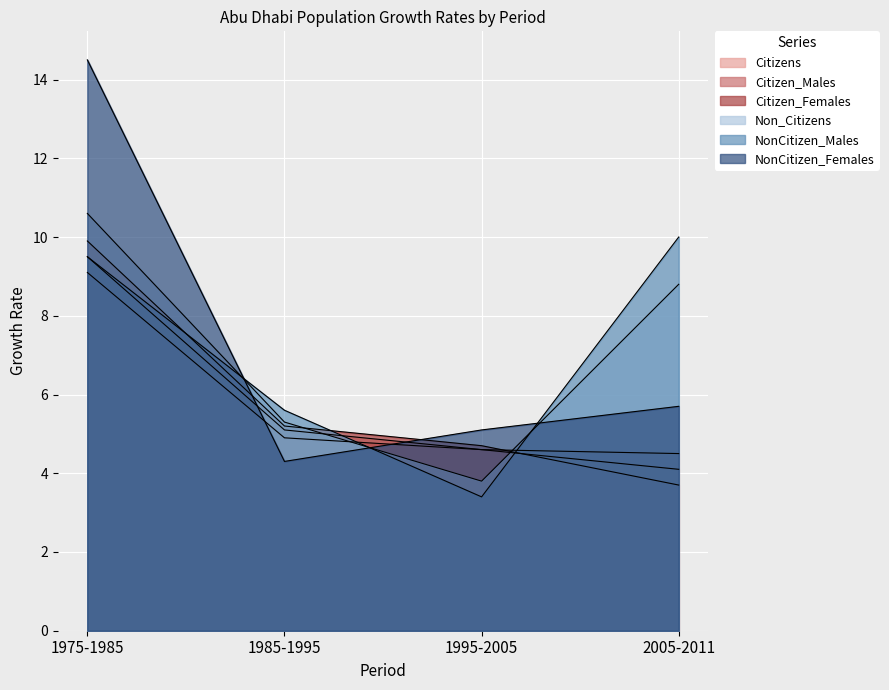

How many lines are shown in the chart?

6